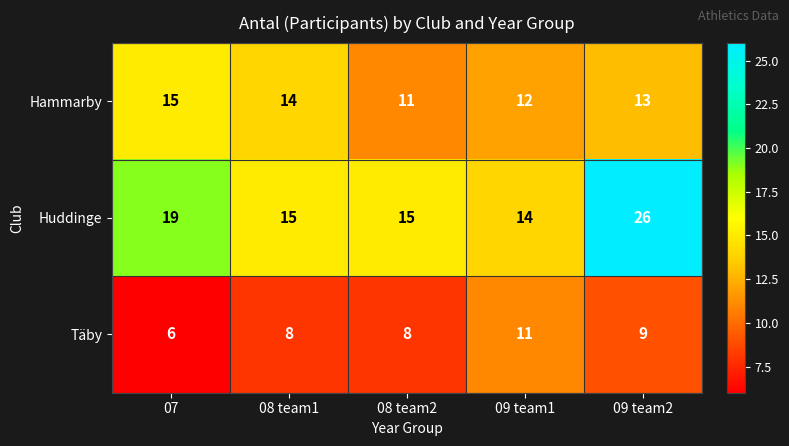

Which series has the largest range (max minus min)?

Huddinge